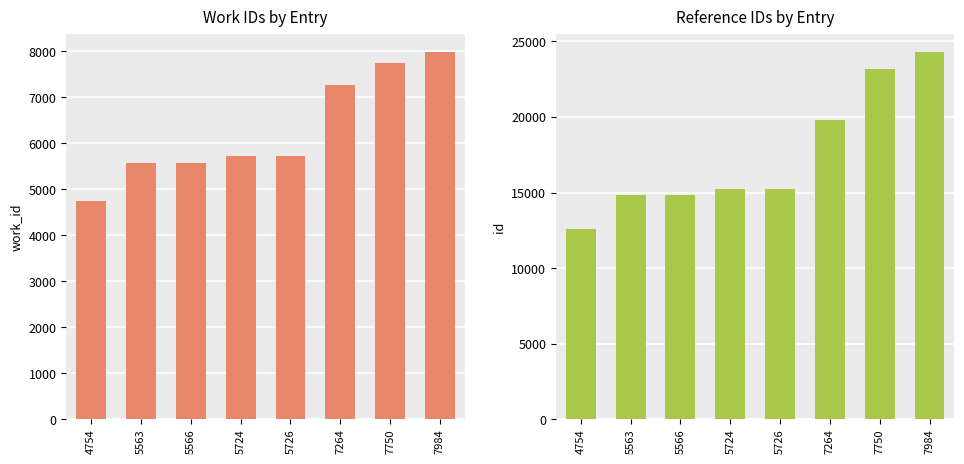

What is the lowest value of the id series?

12584